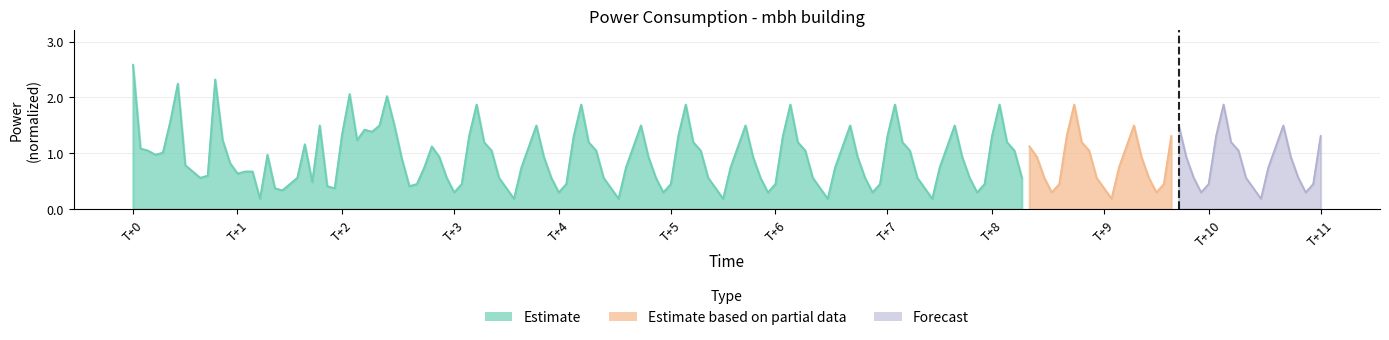

In partial, how many points are lower than both neighbors (excluding endpoints)?

3